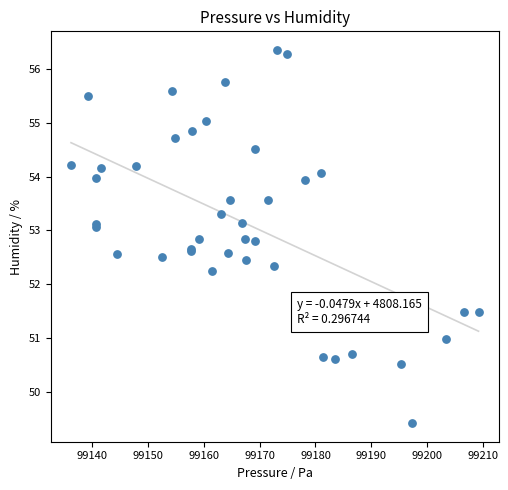

What Y value in the scatter plot is closest to 52?

52.2